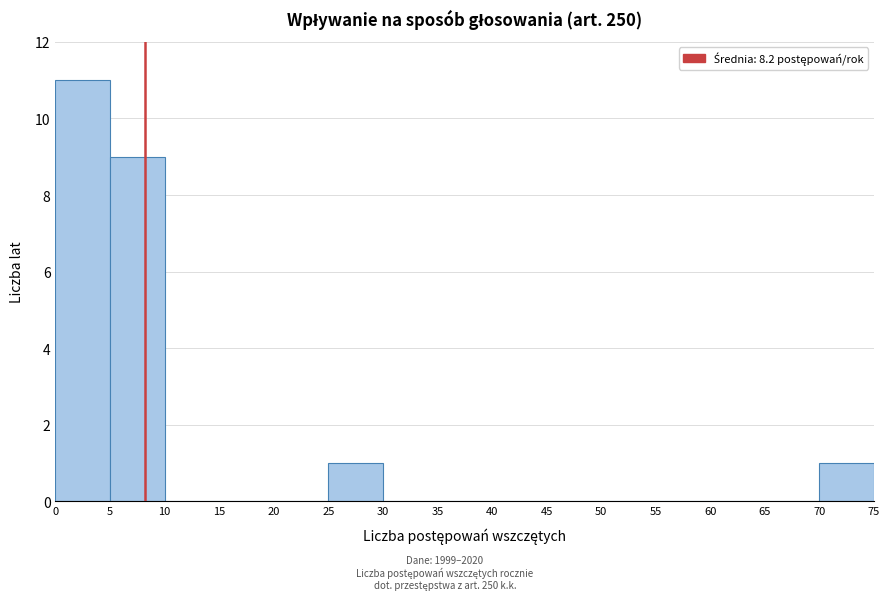

Over which range of the x-axis is the bar tallest?

0 to 5